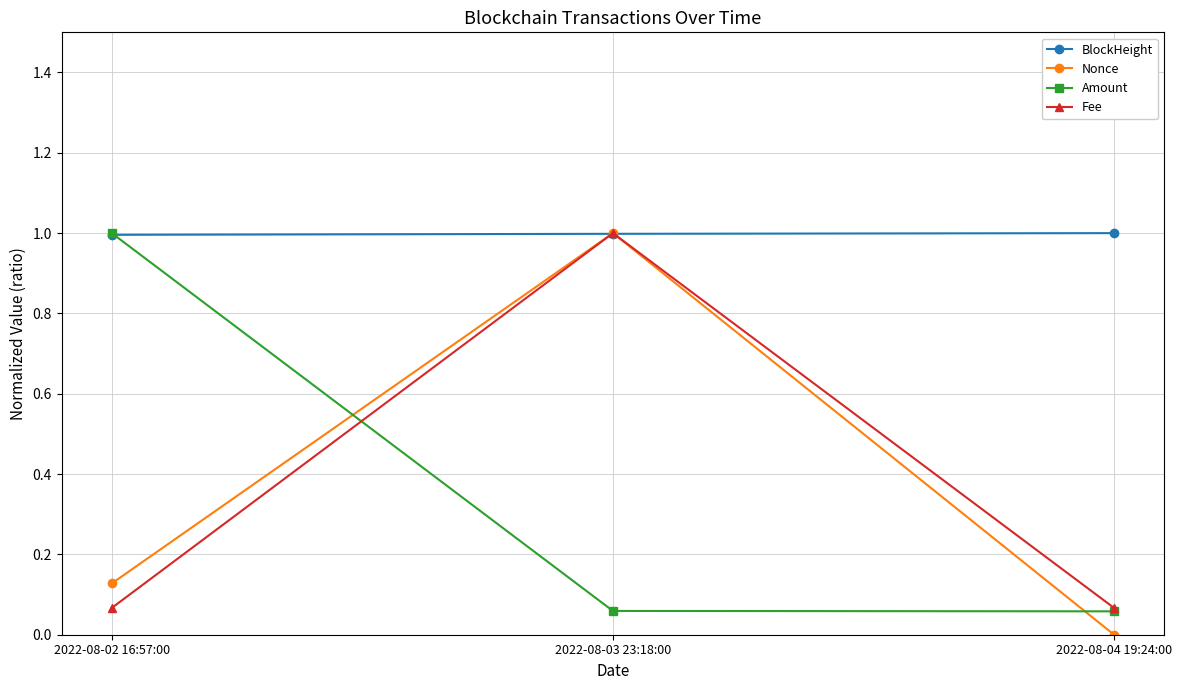

How many lines are shown in the chart?

4